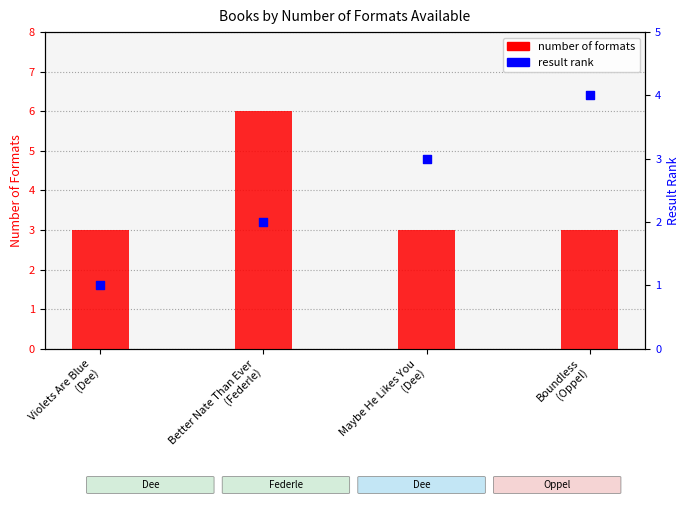

Which series contains the lowest Y value?

result rank